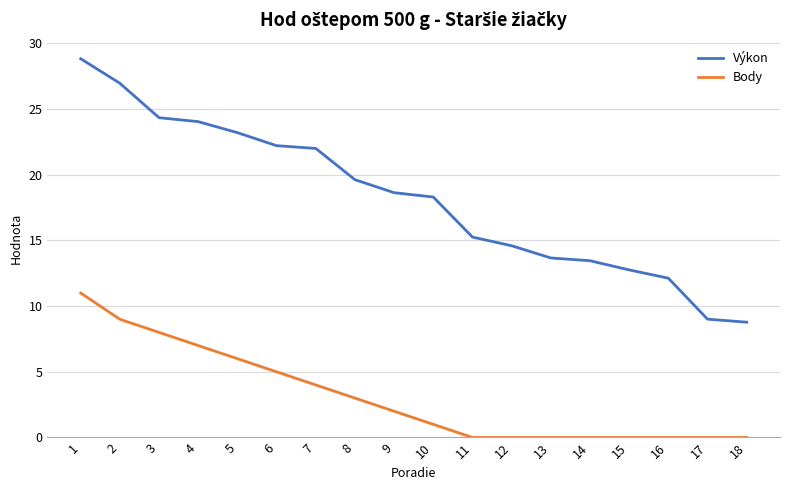

What is the greatest value displayed?

28.8